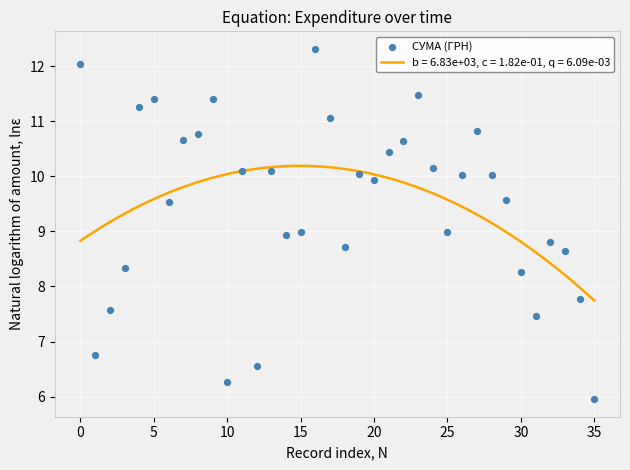

Approximately how many times larger is the value at 28 compared to 32?

1.1